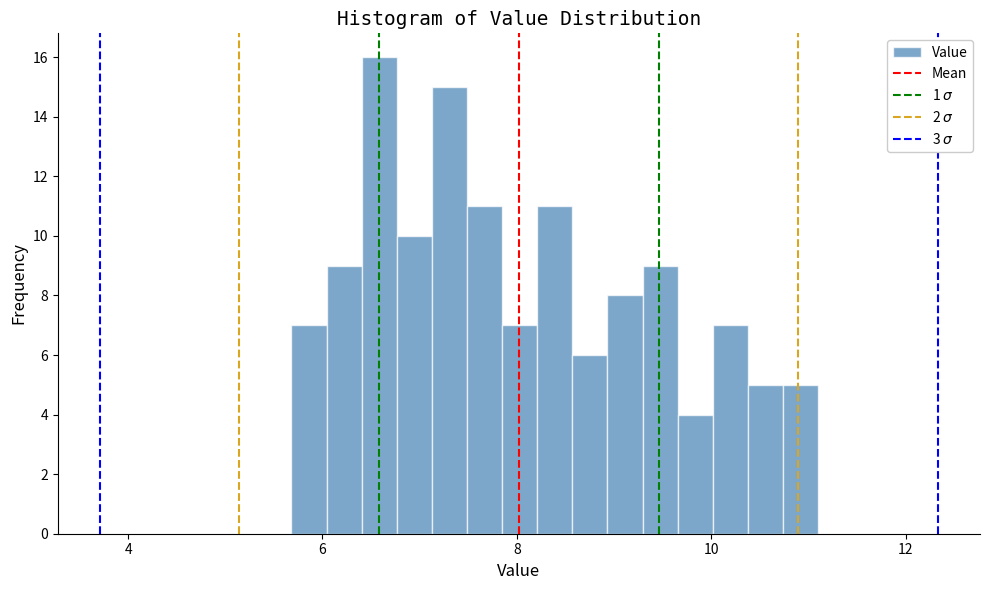

Read against the x-axis, roughly where is the centre of the tallest bar?

6.6